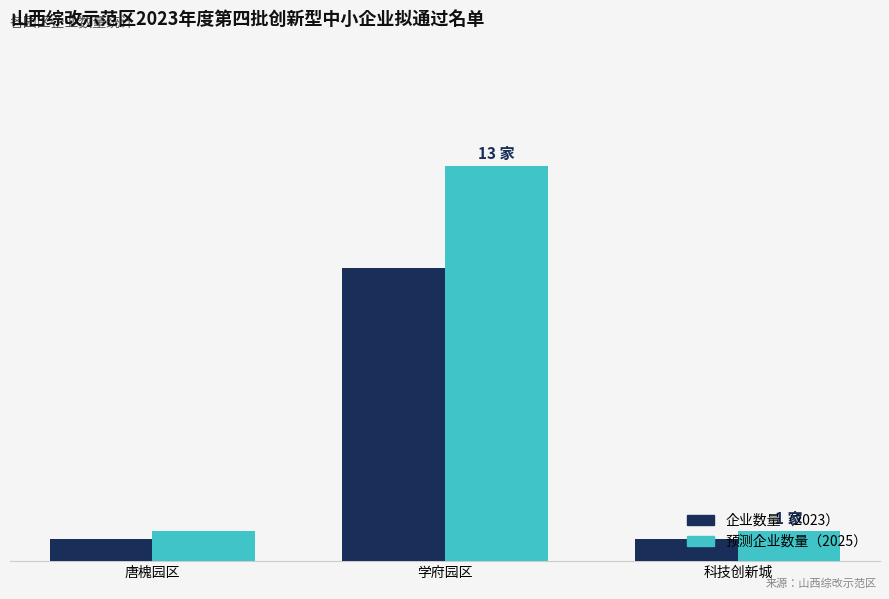

Does the chart contain stacked bars?

No